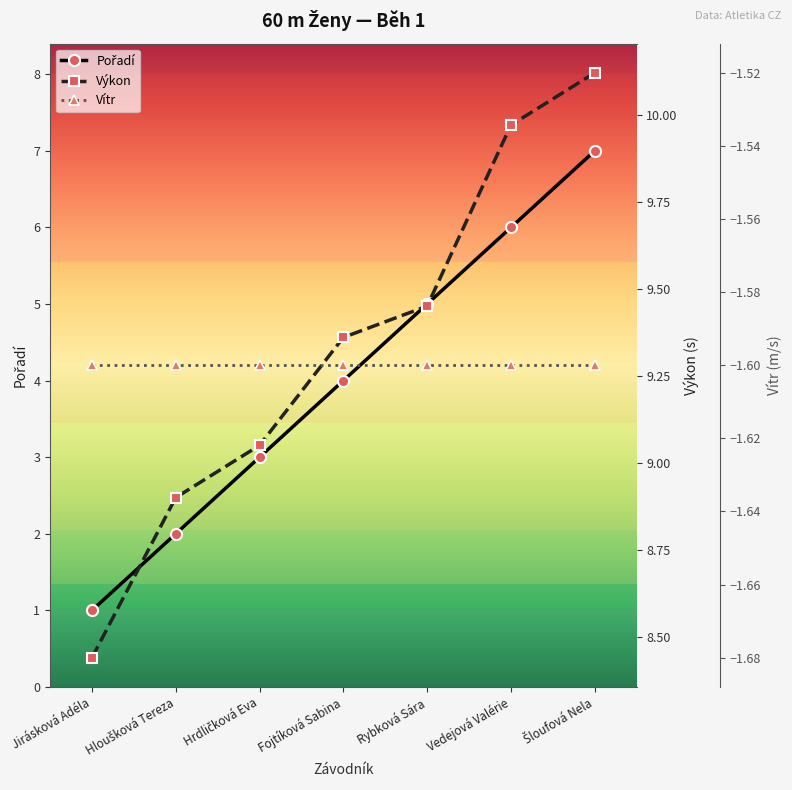

What is the value of the Vítr point at the 2nd from the left?

-1.6